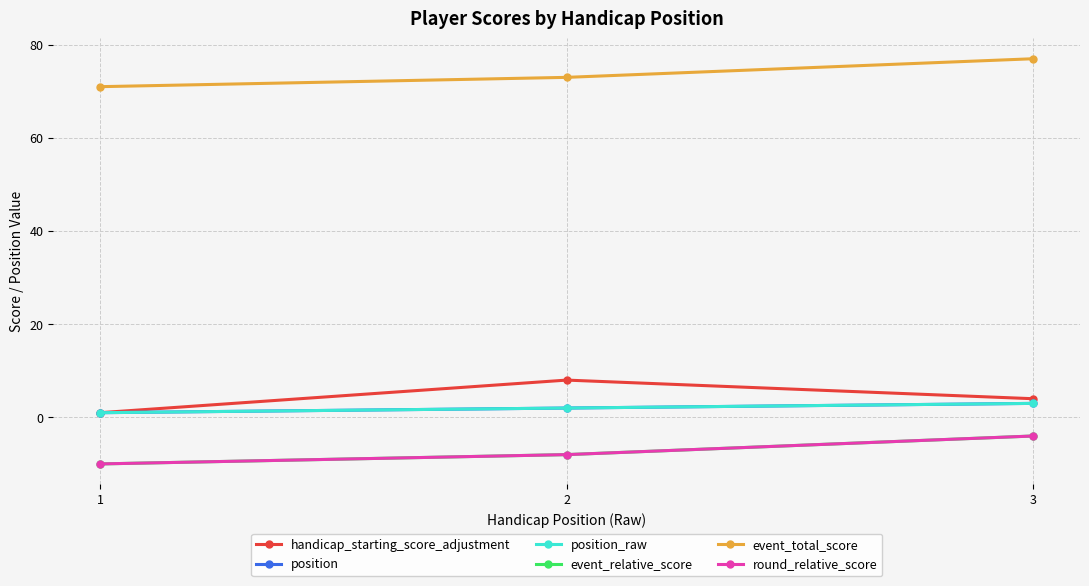

Which series changed the most between 1 and 3?

event_relative_score